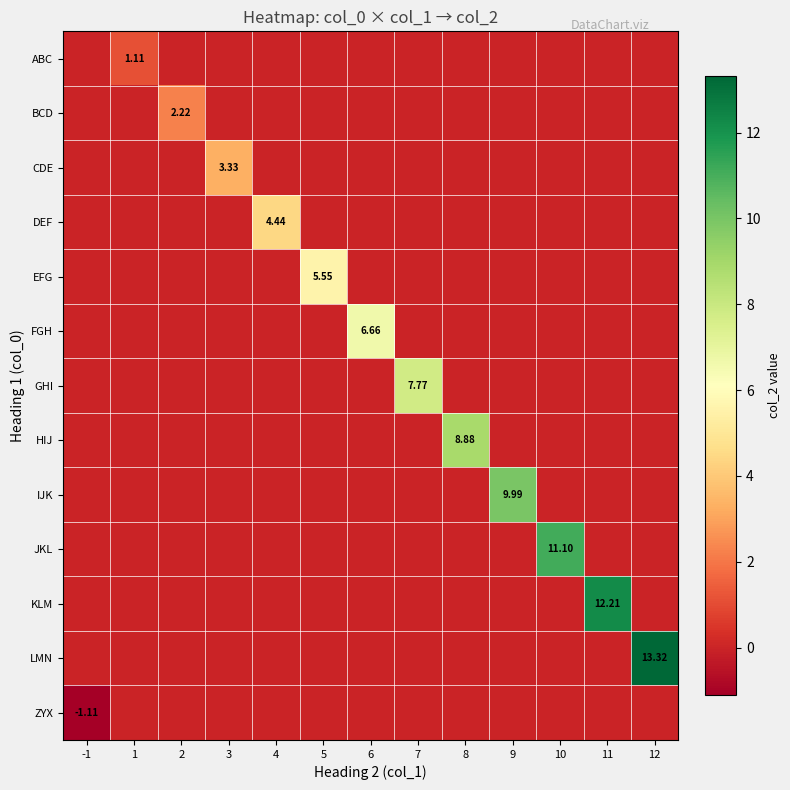

Which category has the highest value in the LMN series?

12